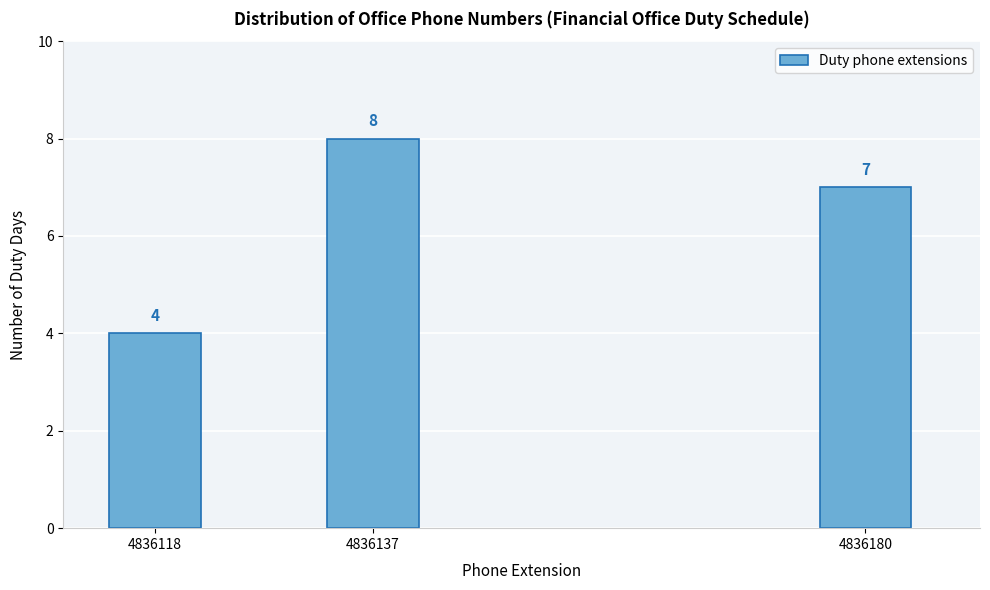

Reading left to right, extract all data points from this chart.

4	8	7